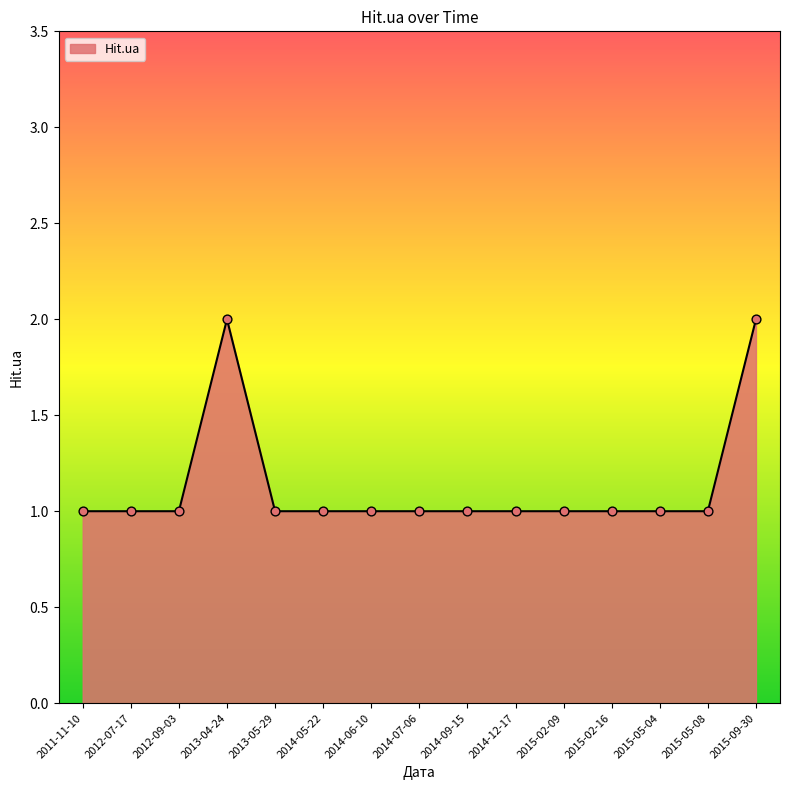

What is the ratio of the value at 2013-04-24 to the value at 2015-05-04?

2.0